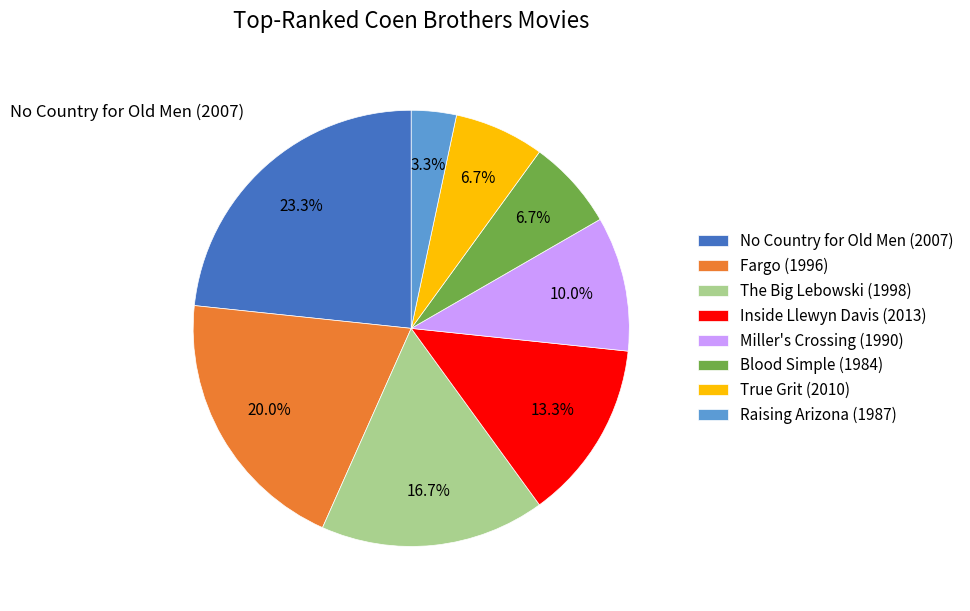

Is it true that The Big Lebowski (1998) is 17% of the pie?

True